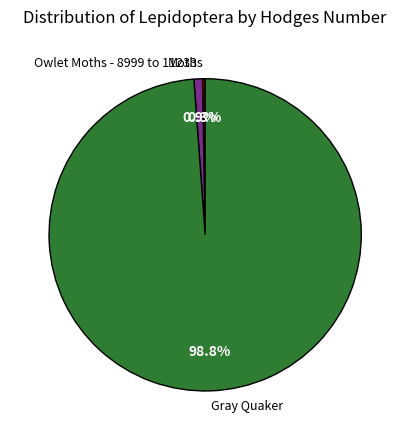

Which category has the biggest portion of the pie?

Gray Quaker